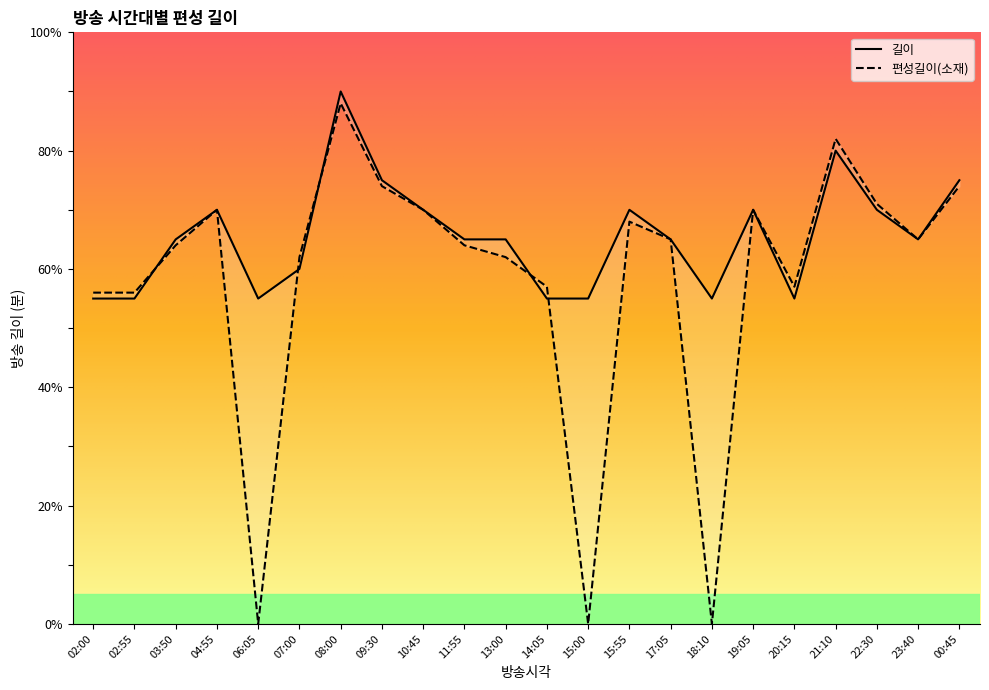

At which label does 길이 reach its peak?

08:00